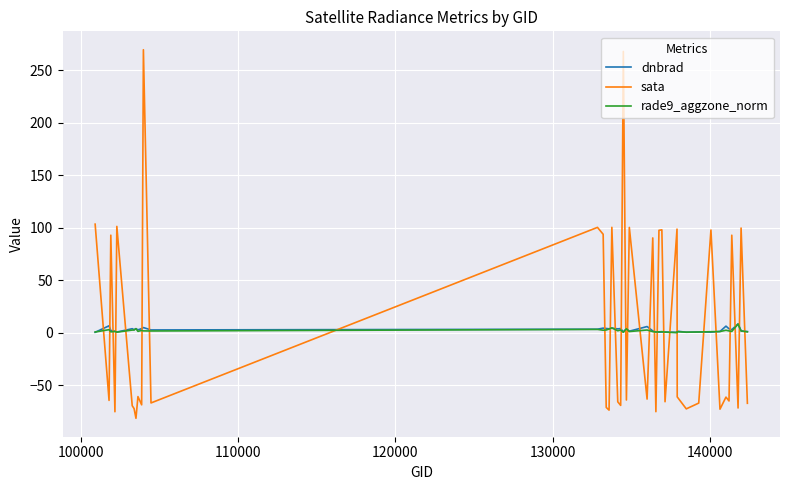

What is the greatest value displayed?

269.5